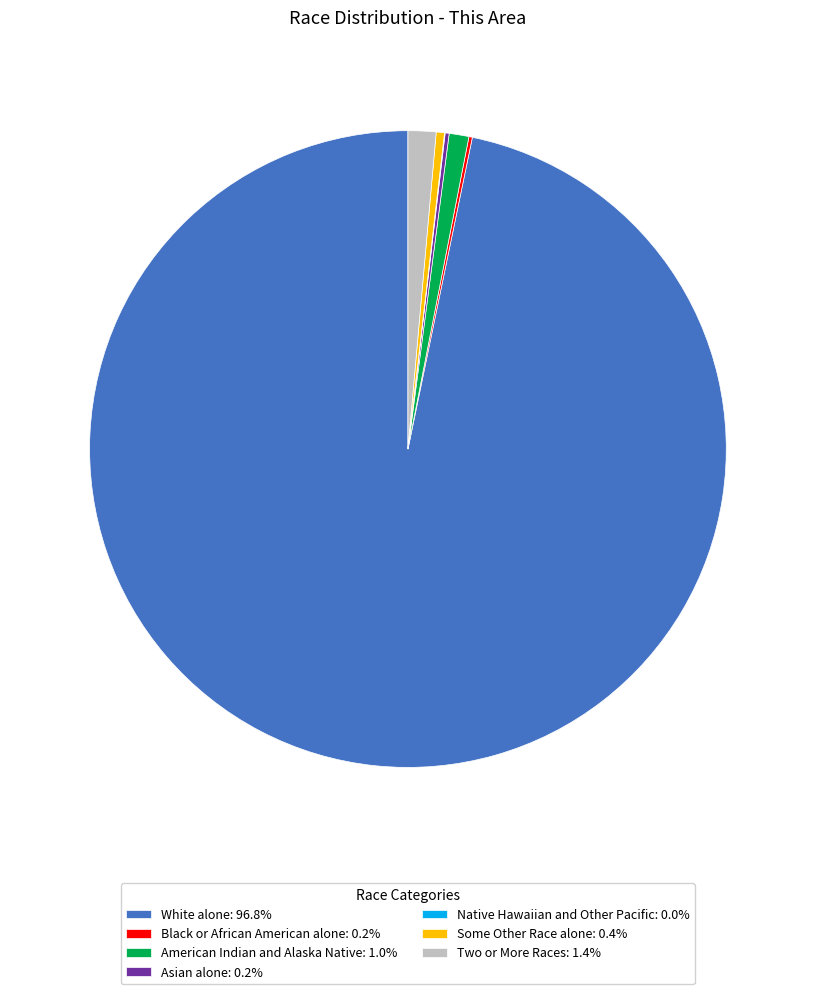

Is White alone the majority of the pie?

Yes